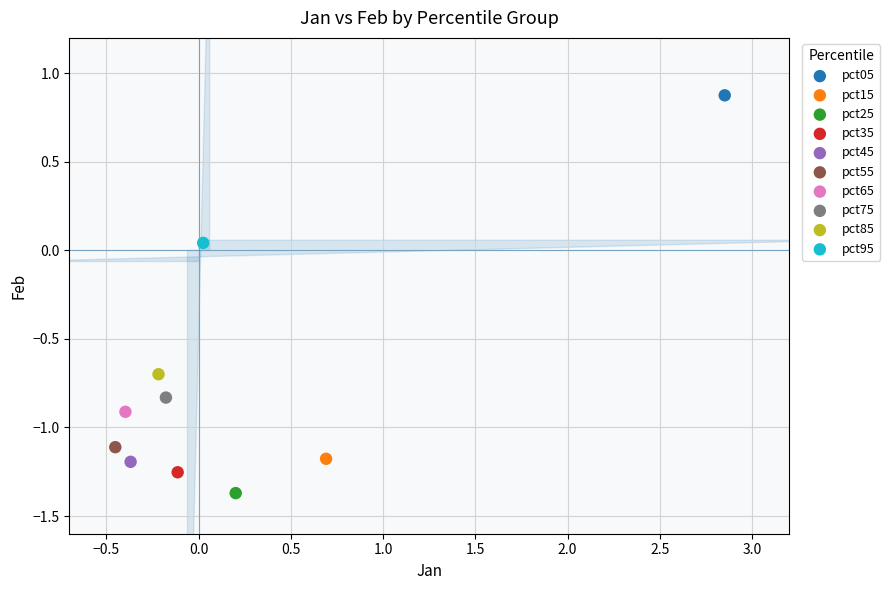

What are all the series names shown in the legend?

pct05, pct15, pct25, pct35, pct45, pct55, pct65, pct75, pct85, pct95